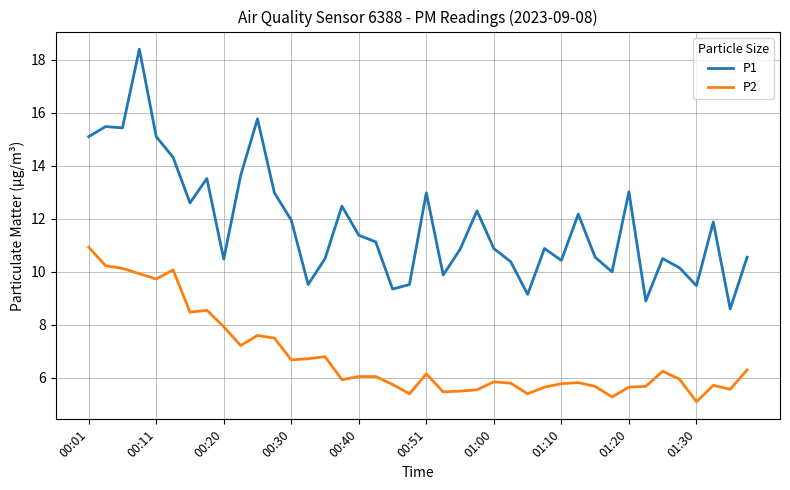

Is this an area chart (filled region under the line)?

No